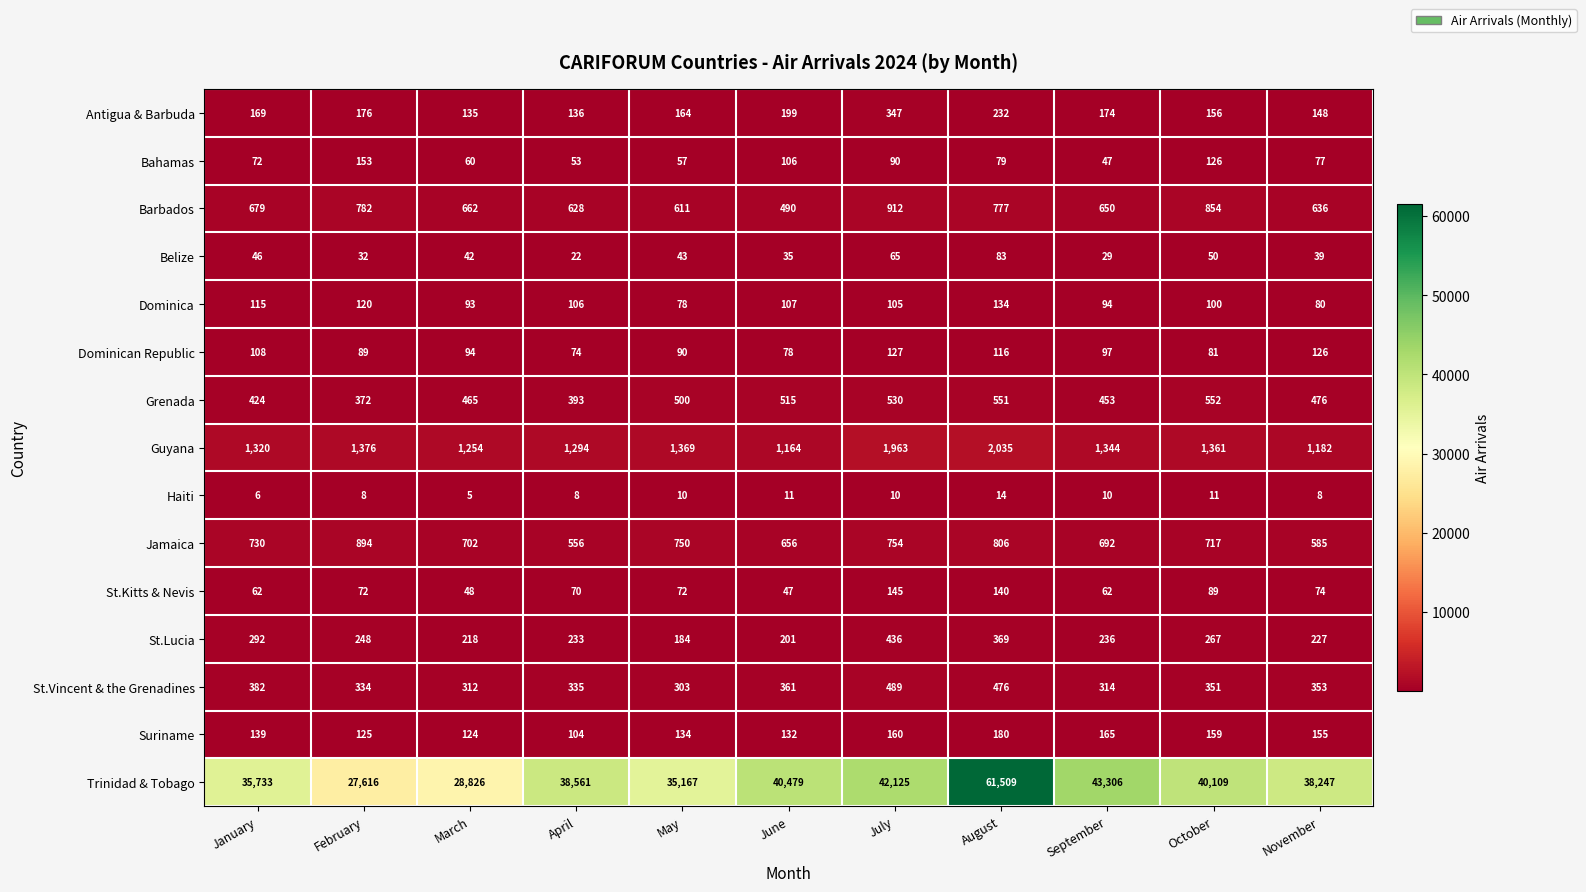

Between March and August, which series saw the biggest shift?

Trinidad & Tobago